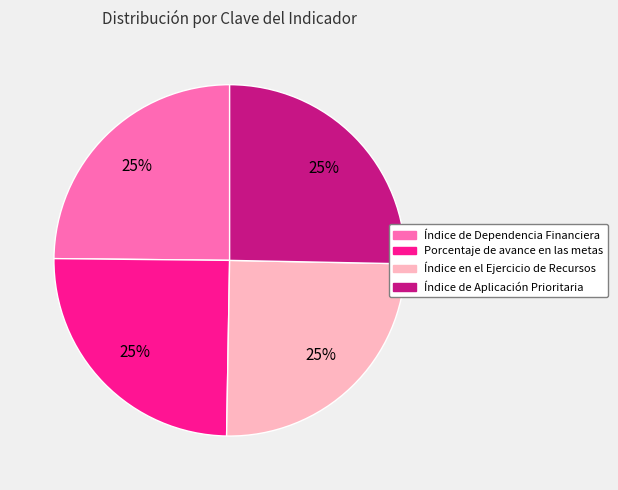

To the nearest percent, what is the average slice percentage?

25%